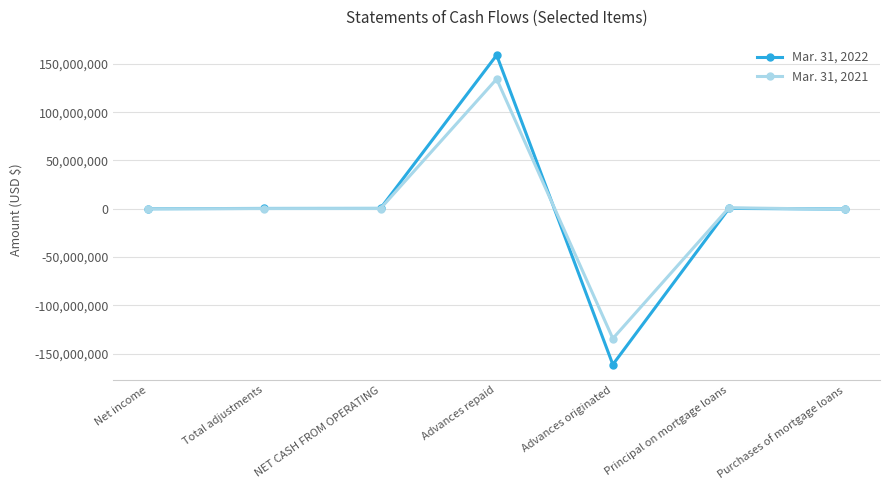

Does the chart display data point markers on the line(s)?

Yes